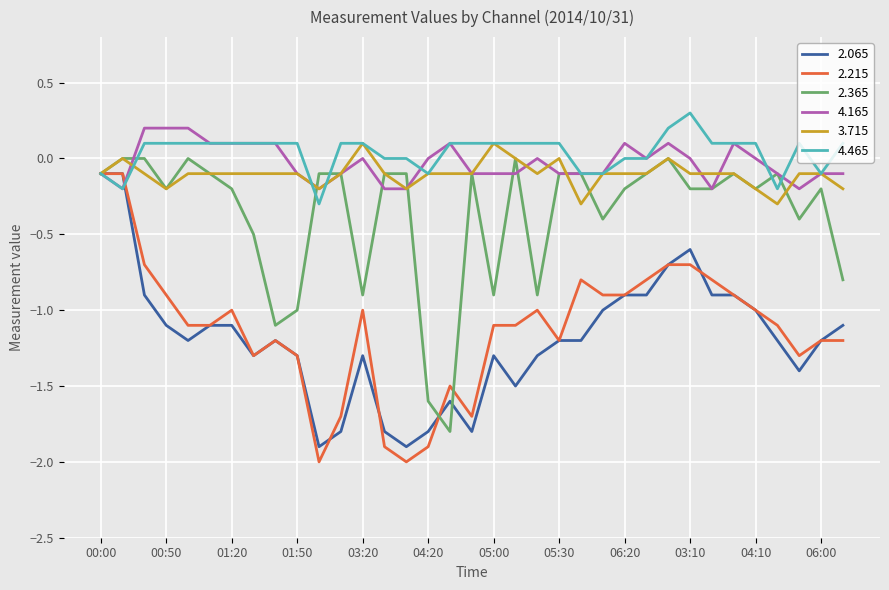

What is the minimum value for 2.065?

-1.9